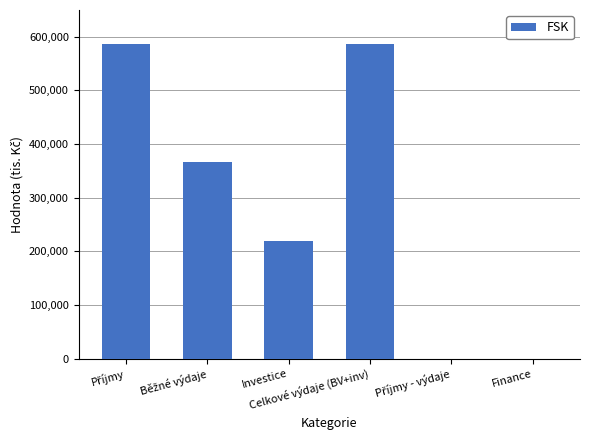

How many values exceed 366345?

3